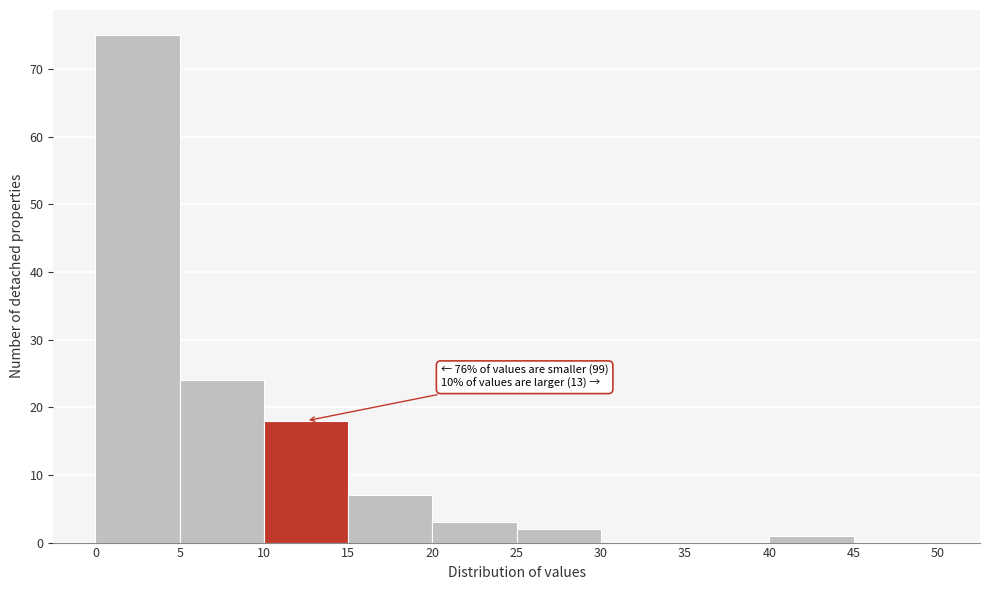

Which range on the x-axis has the tallest bar?

0 to 5